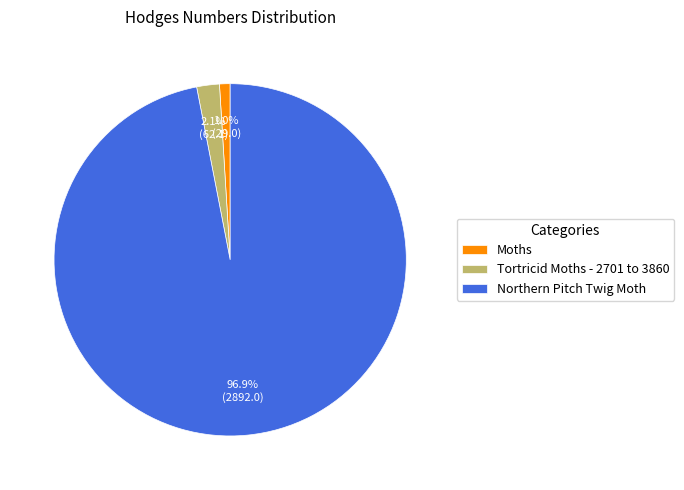

To the nearest percent, what is the average slice percentage?

33%